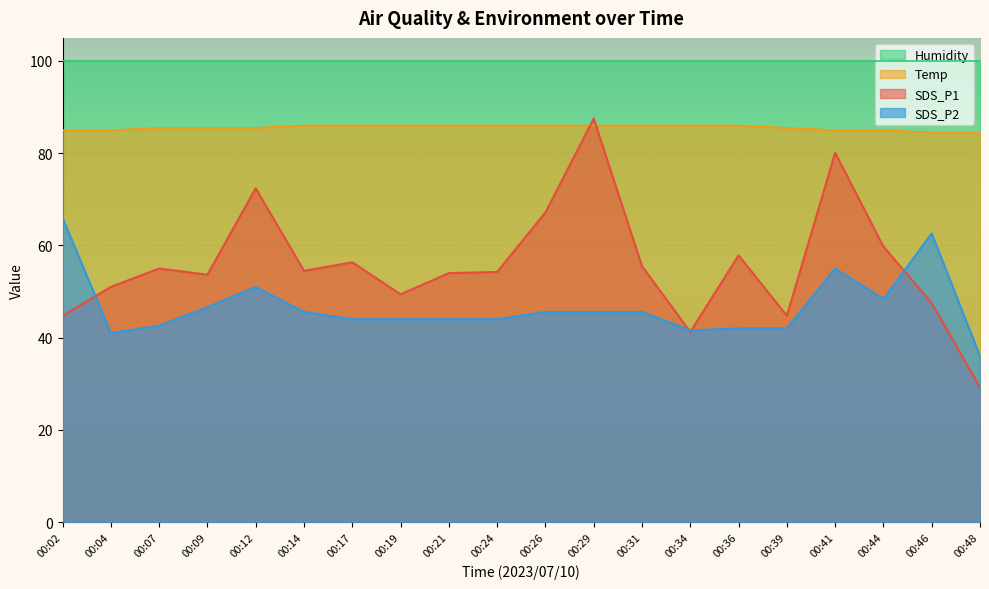

What is the difference between the maximum and minimum values in the Temp series?

1.5